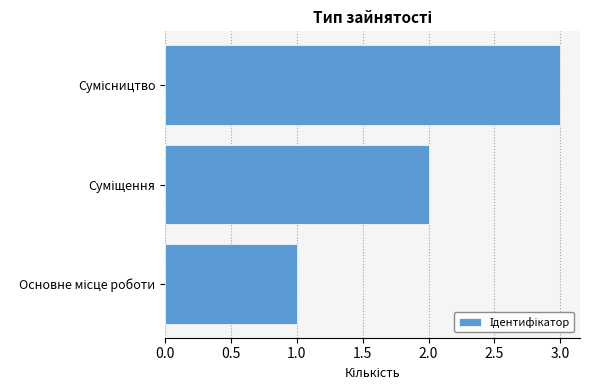

How many values are below 2?

1